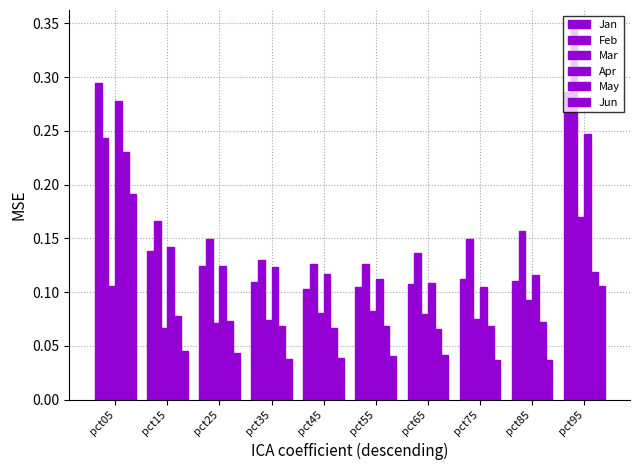

What is the difference between the highest and lowest values at pct05?

0.2